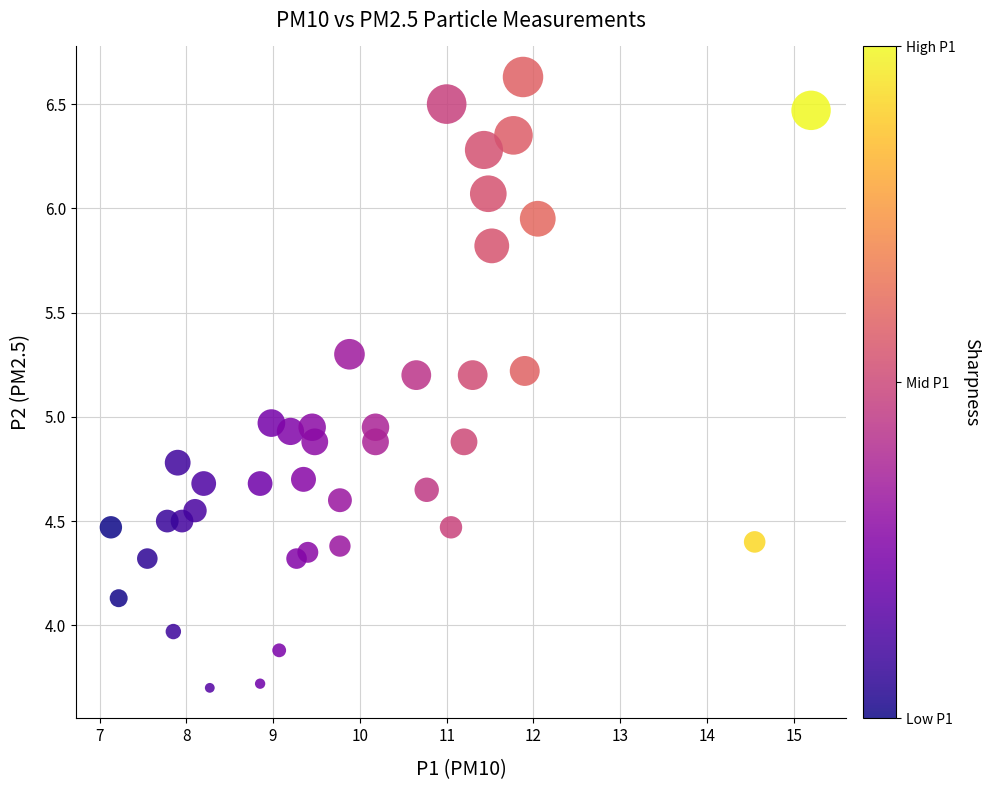

What is the range of X values (max minus min)?

8.1